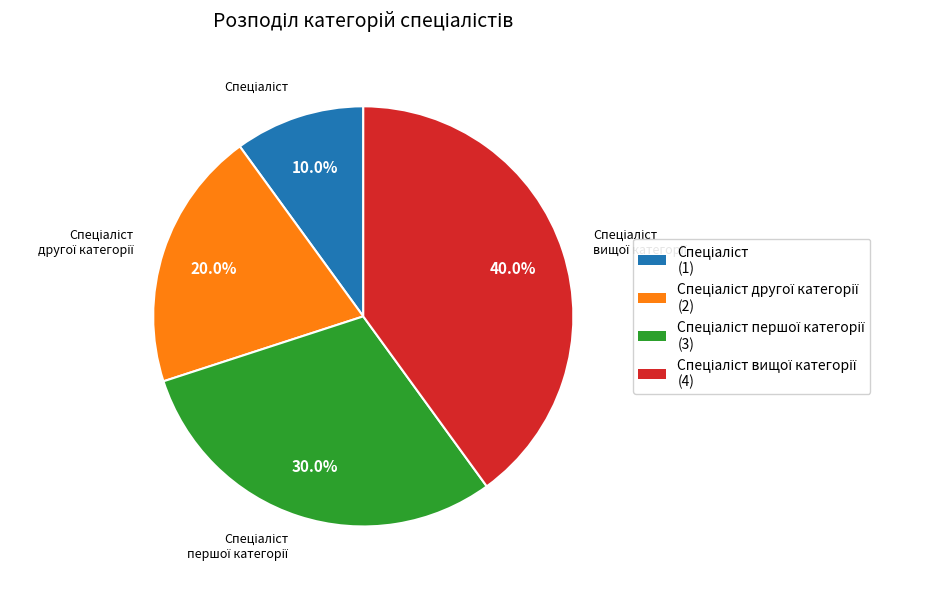

Does any single category account for the majority?

No